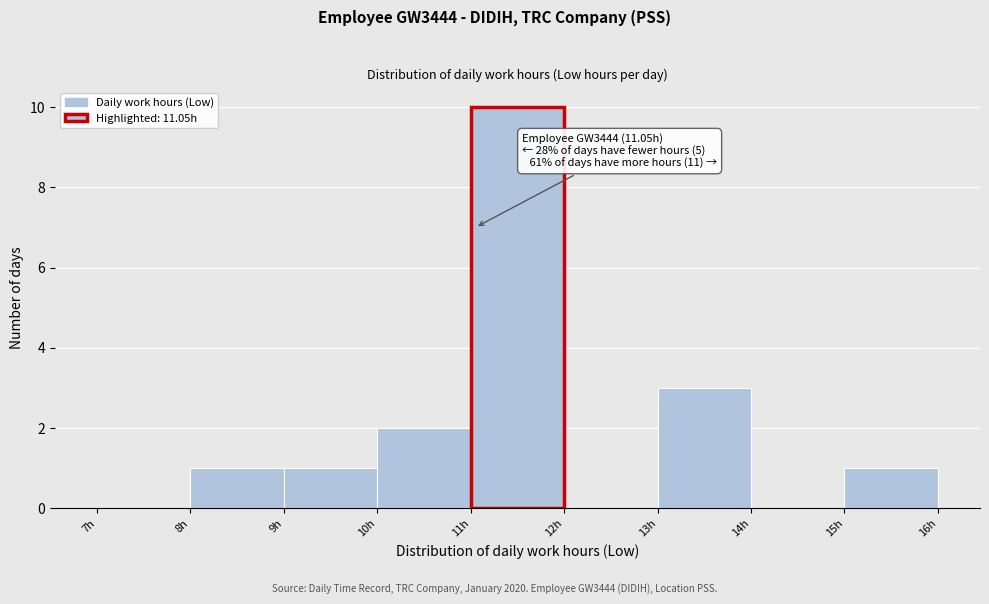

Over which range of the x-axis is the bar tallest?

11 to 12